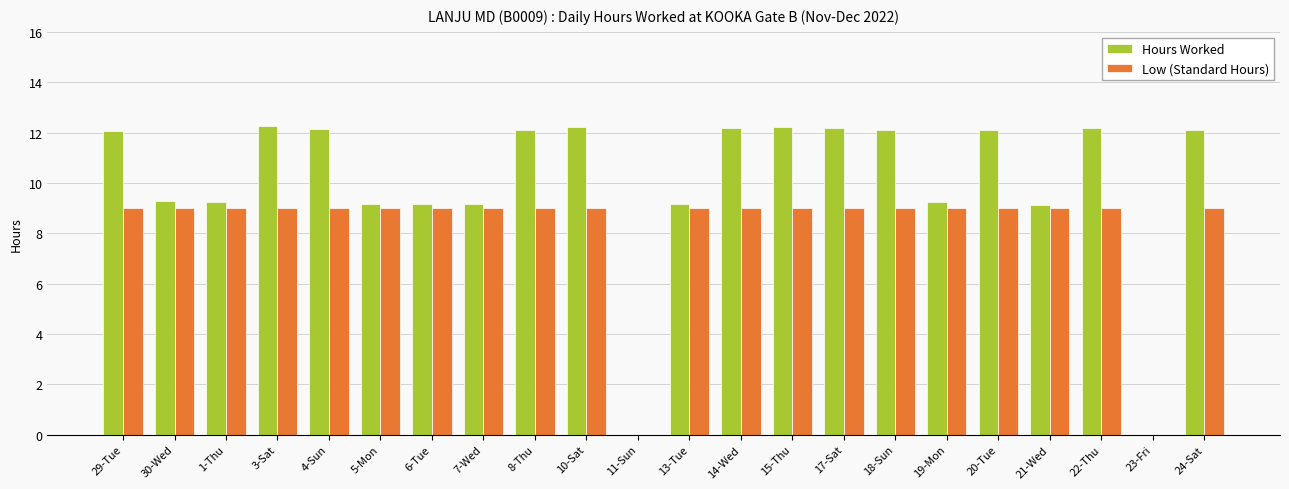

Is it true that Low (Standard Hours) equals 3.7 at 24-Sat?

False